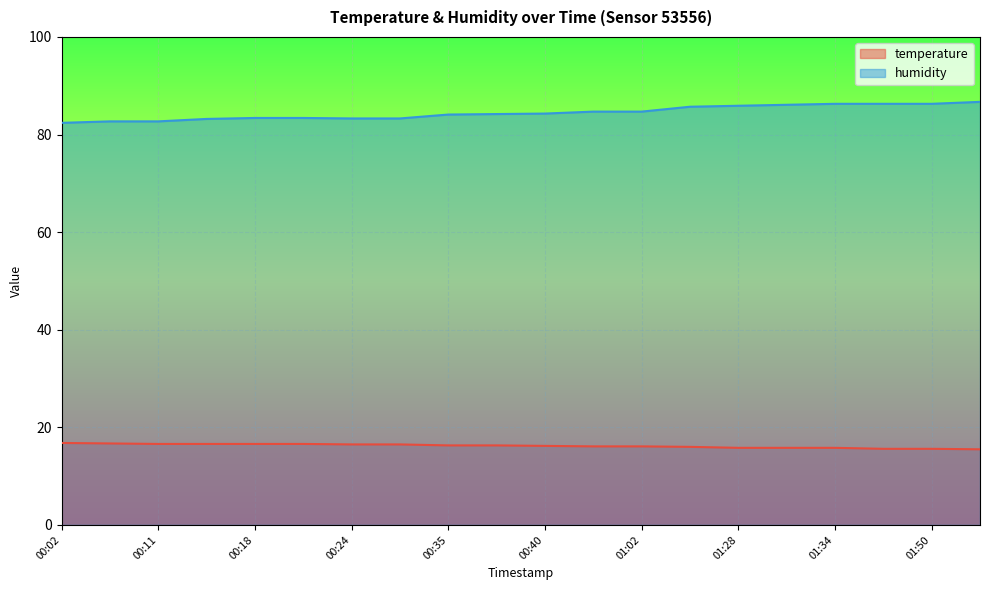

Which has a higher value, 00:51 or 00:11?

00:11